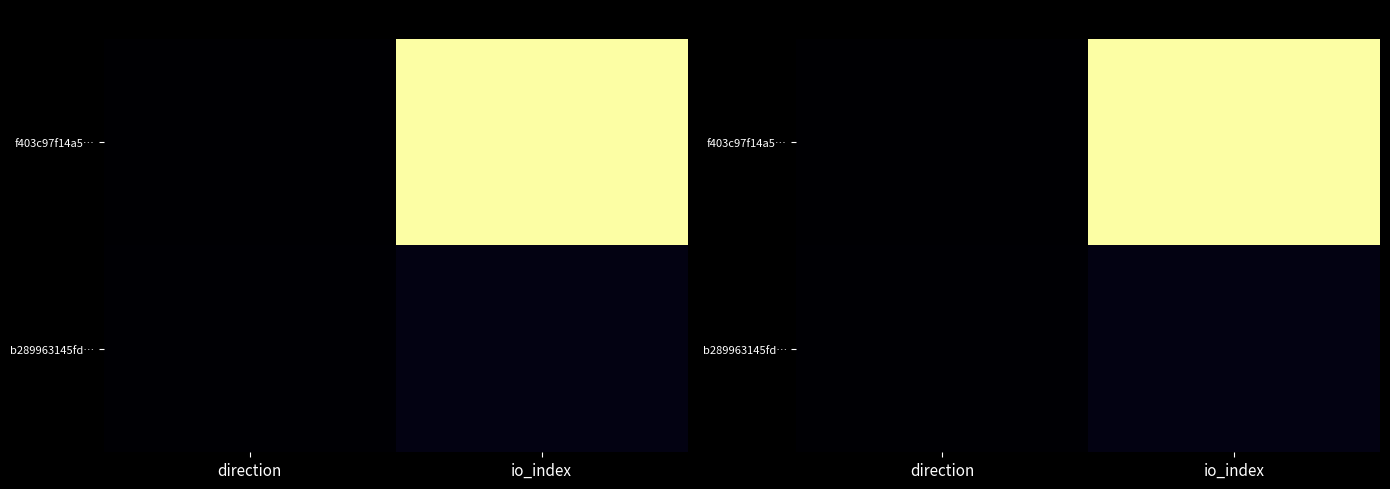

List the series in order of their peak value, highest first.

f403c97f14a5…, b289963145fd…